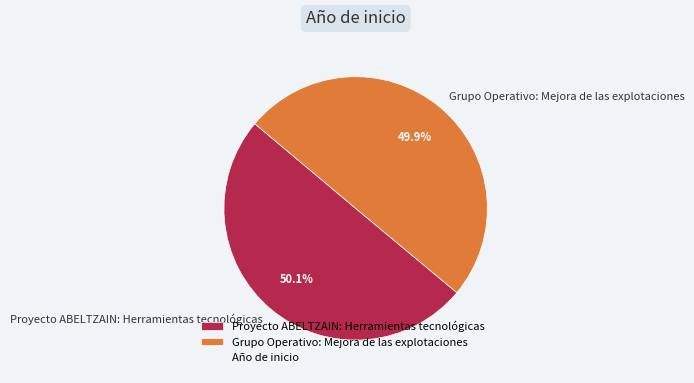

Is it true that Grupo Operativo: Mejora de las explotaciones is 38% of the pie?

False